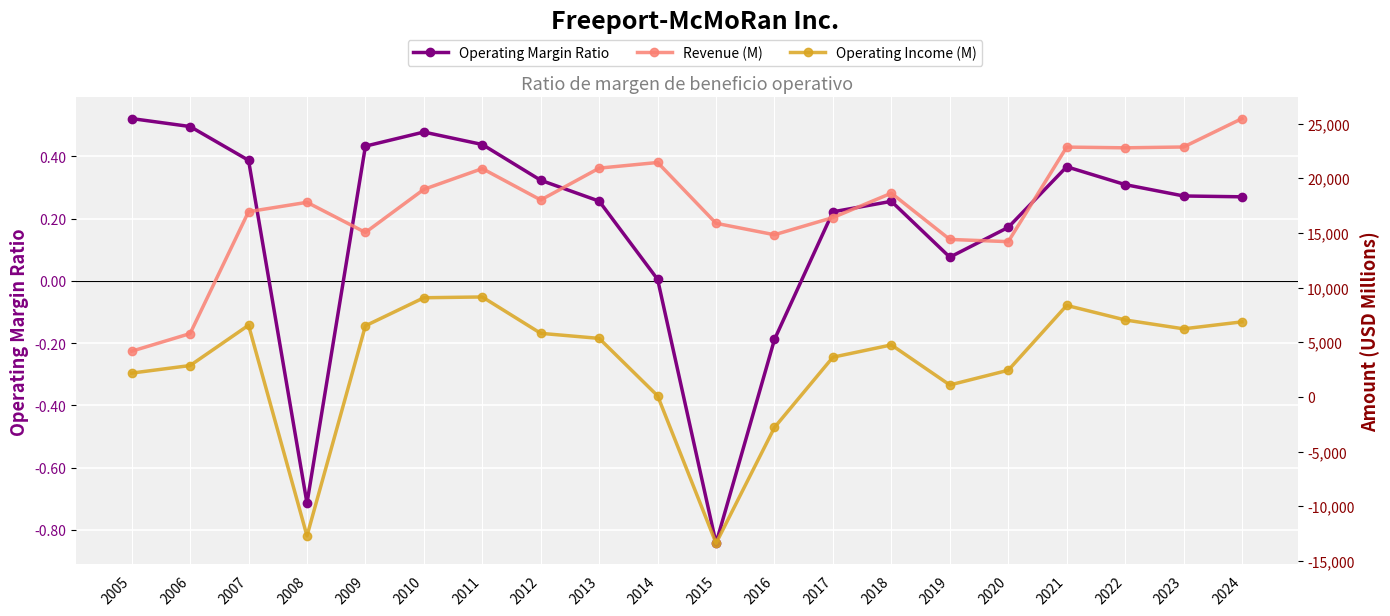

At which label does Revenue (M) reach its peak?

2024